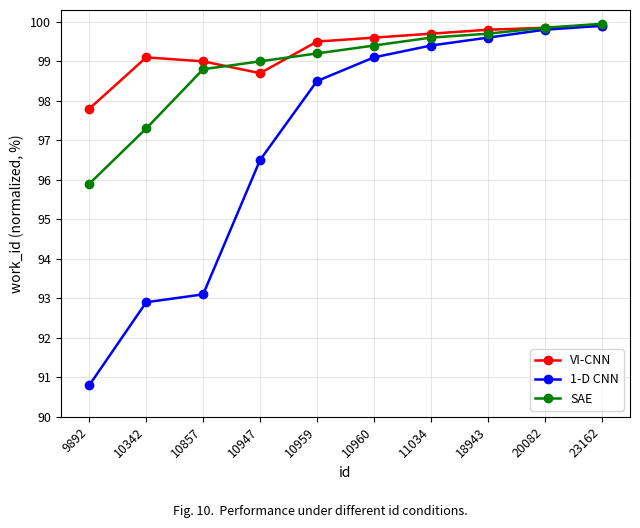

At which category is the sum across all series the highest?

23162